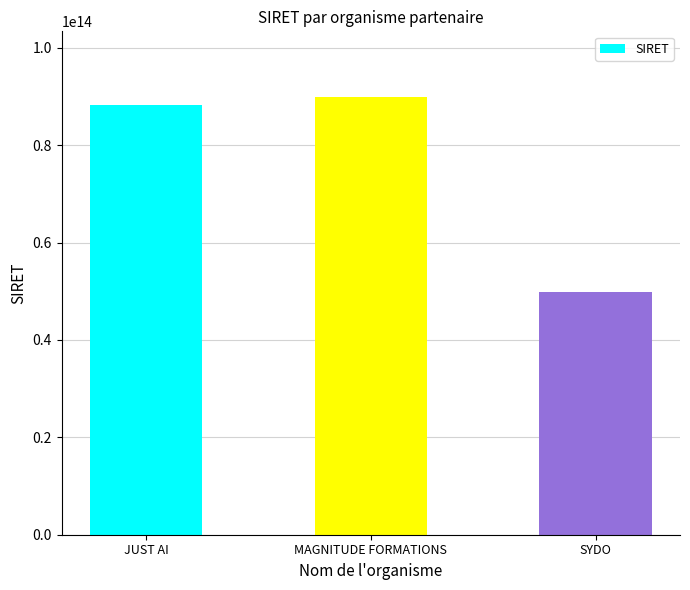

What is the approximate value at MAGNITUDE FORMATIONS, to the nearest 50?

89880418200050